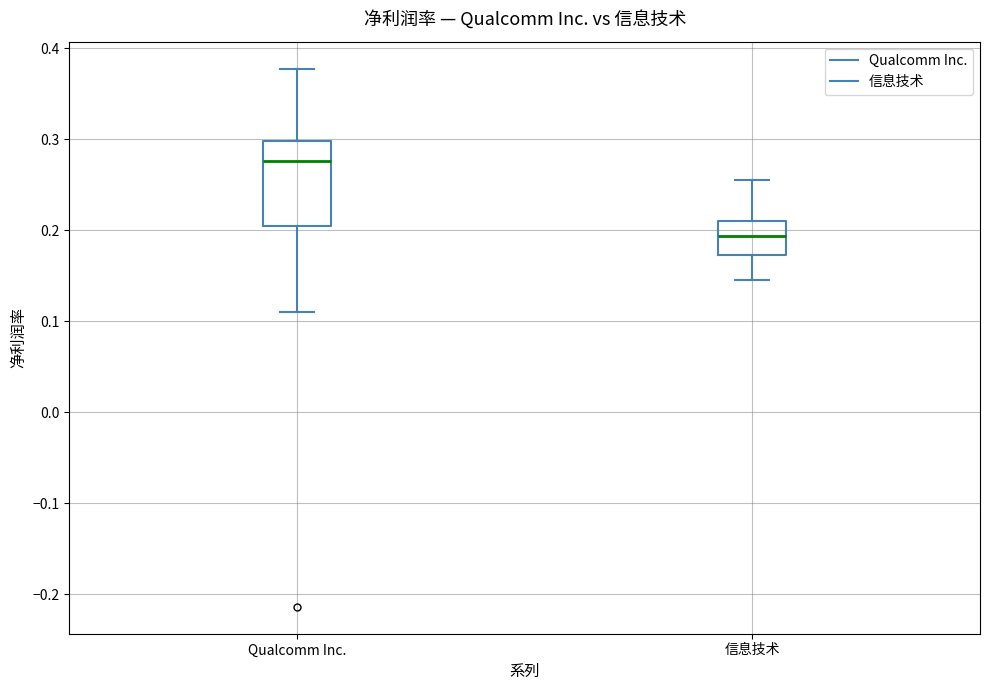

Reading left to right, transcribe this box plot: for each box, give where its median line is, the range the box spans, and where its two whiskers end, as read against the y-axis. The values are not printed on the chart, so give them approximately, as read against the axis.

Qualcomm Inc.: median 0.28, box 0.21 to 0.30, whiskers 0.11 to 0.38
信息技术: median 0.19, box 0.17 to 0.21, whiskers 0.15 to 0.26